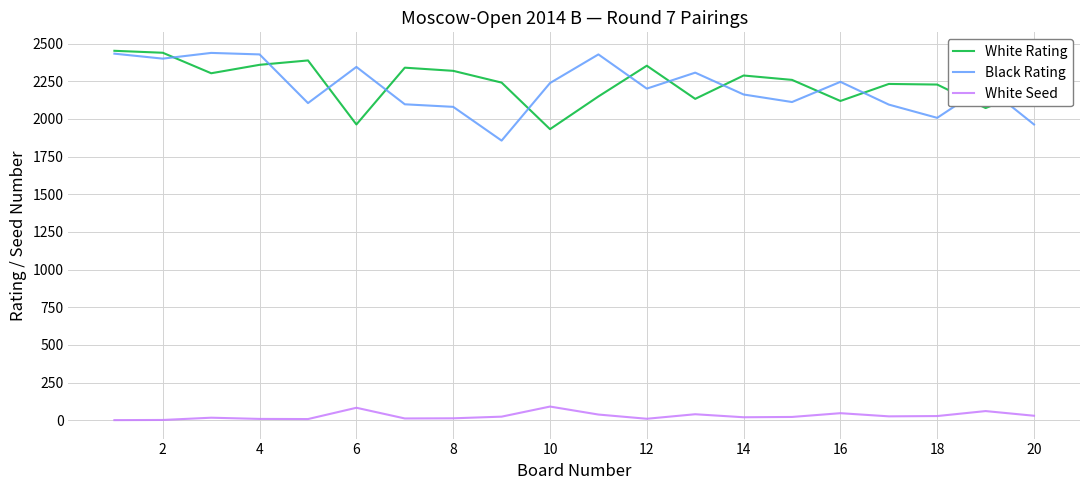

True or false: White Seed and White Rating intersect in this chart.

False